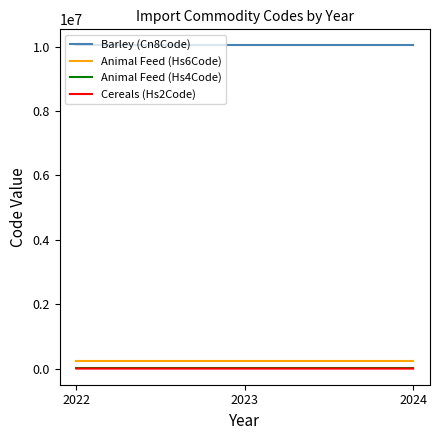

The value of Animal Feed (Hs6Code) at 2023 is 230990. True or false?

True